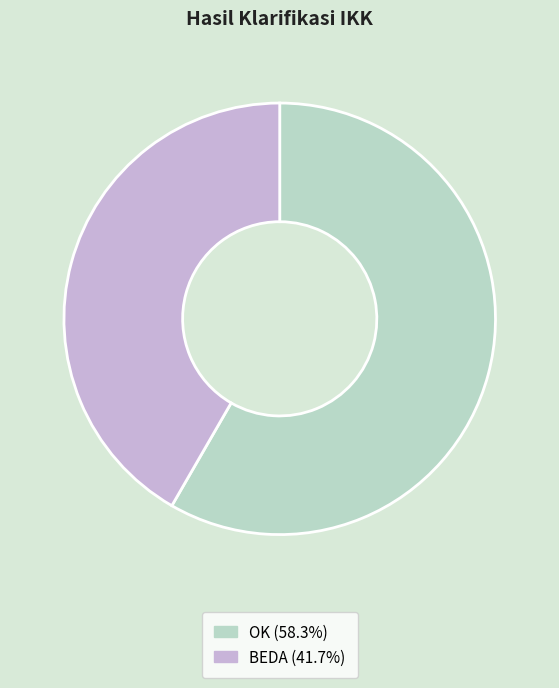

Count the number of slices in the pie.

2